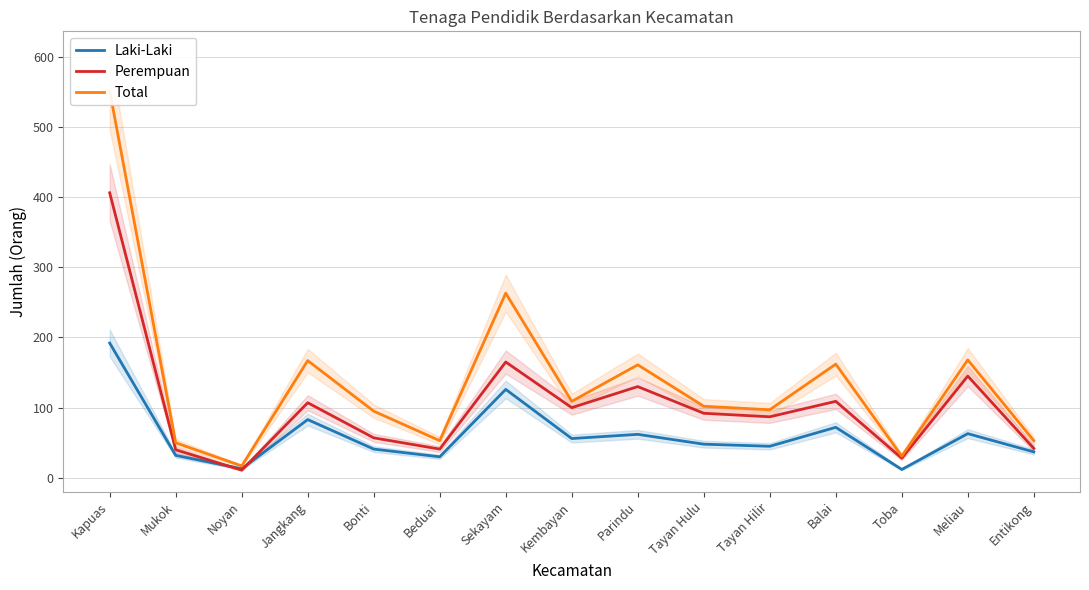

What are all the series names shown in the legend?

Laki-Laki, Perempuan, Total